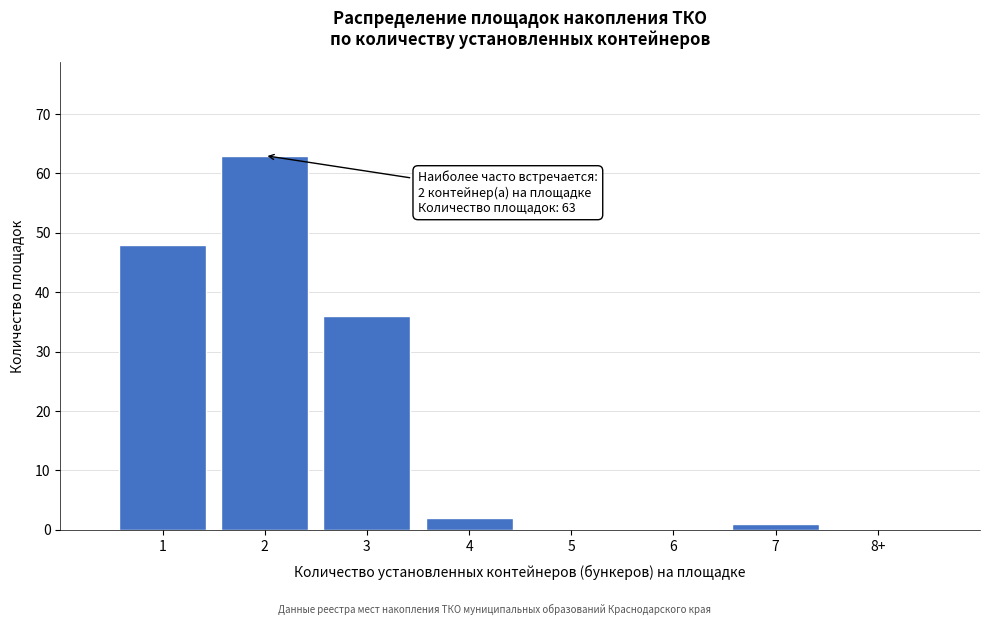

Reading left to right, list all the values displayed in this chart.

1=48	2=63	3=36	4=2	5=0	6=0	7=1	8+=0